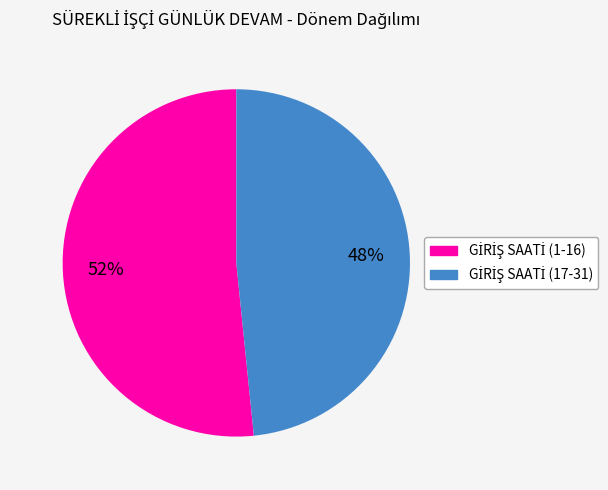

Does any single category account for the majority?

Yes